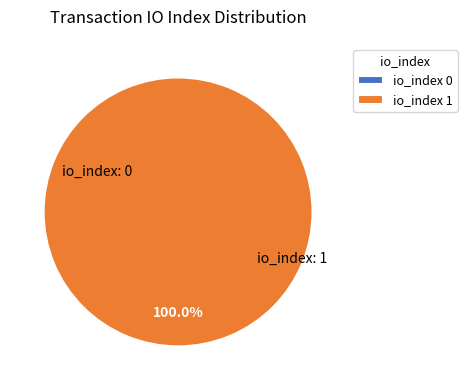

To the nearest percent, what is the average slice percentage?

50%